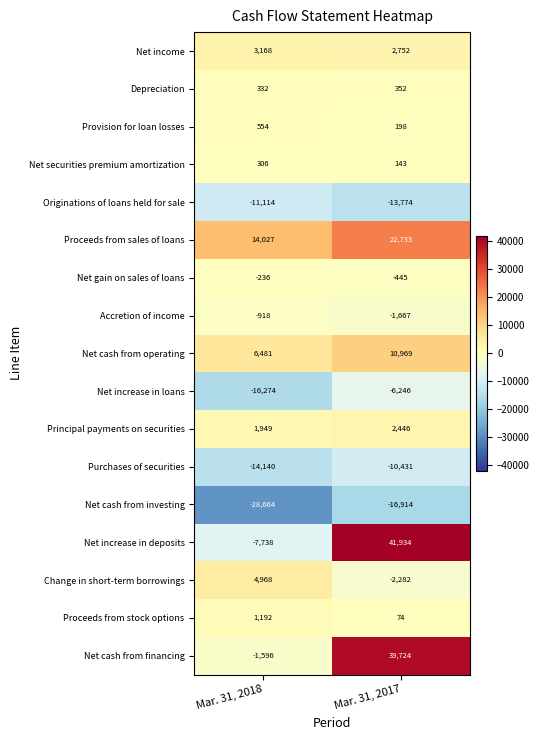

What is the average value of the Change in short-term borrowings series?

1343